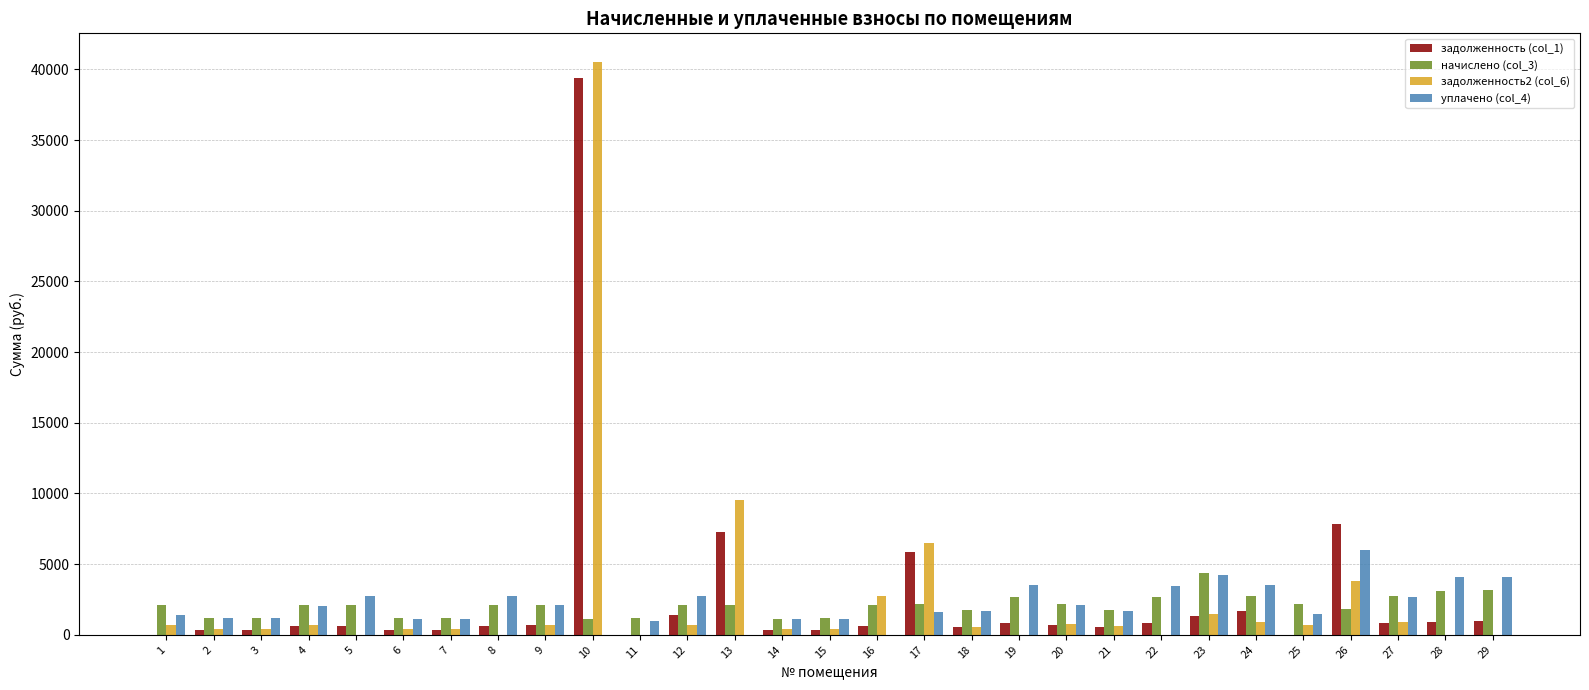

The задолженность2 (col_6) series shows 0.0 at 11. True or false?

True